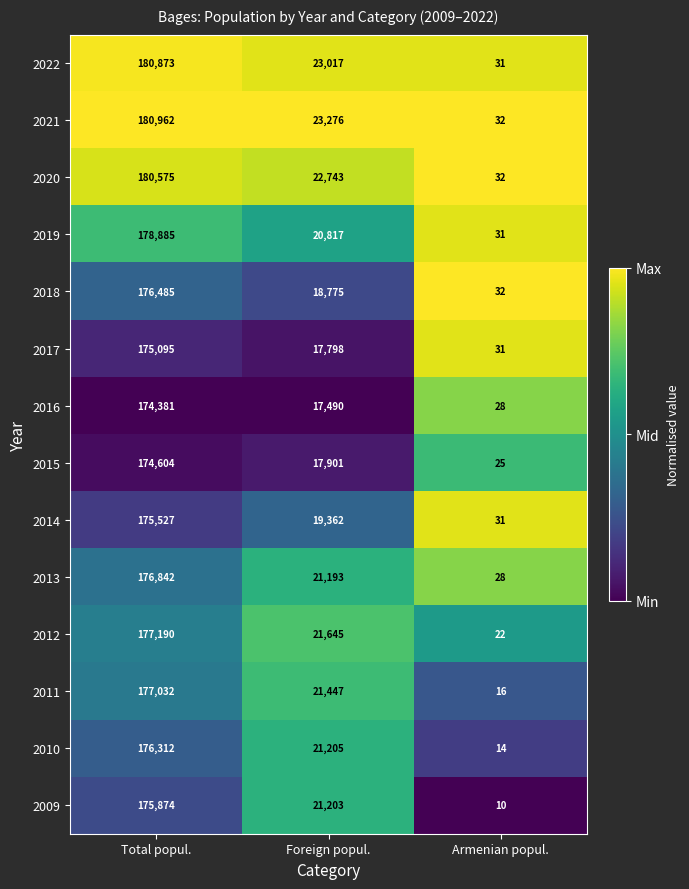

What is the difference between the 2019 values at Foreign popul. and Total popul.?

158068